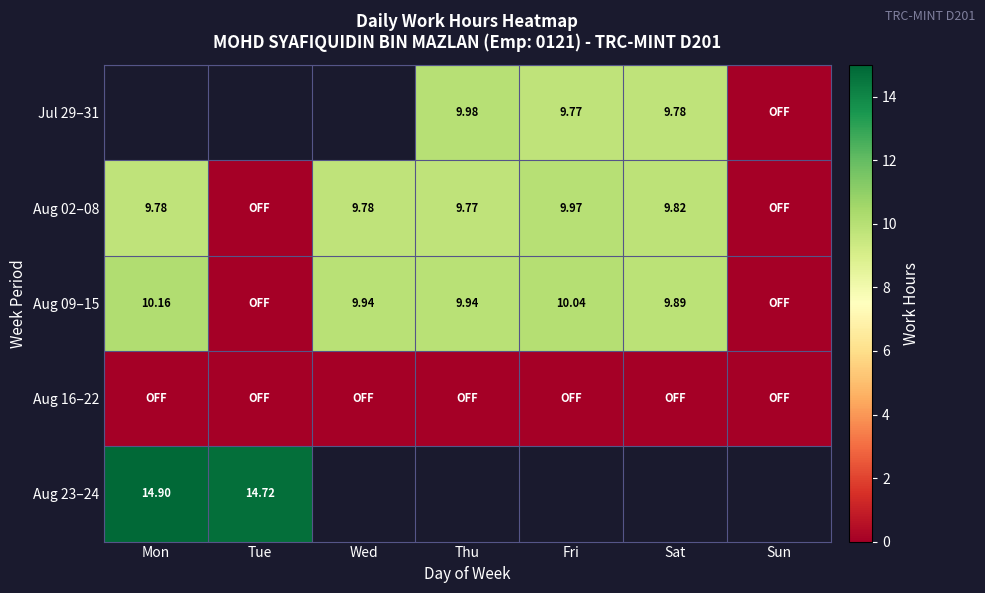

What value does the Aug 23–24 series have at Tue?

14.7